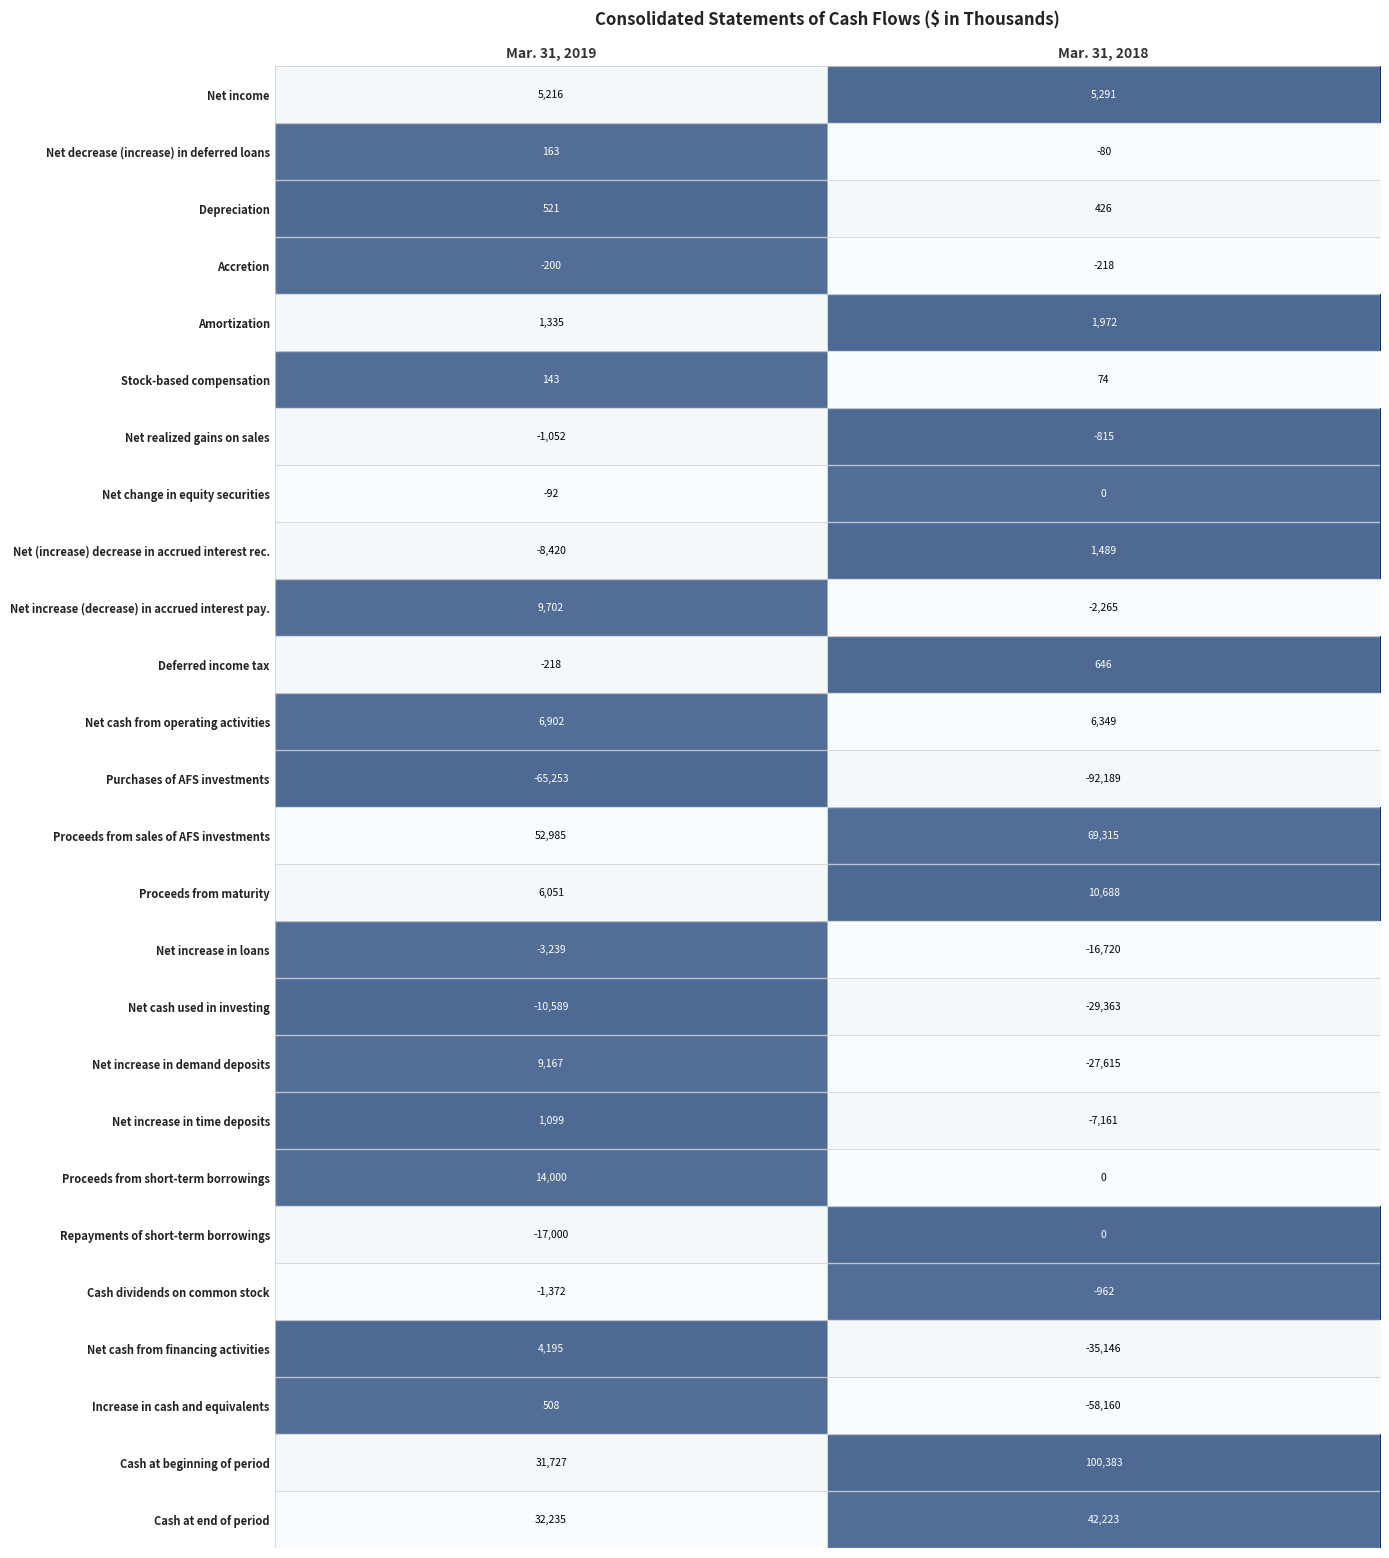

The value of Purchases of AFS investments at Mar. 31, 2019 is -65253. True or false?

True